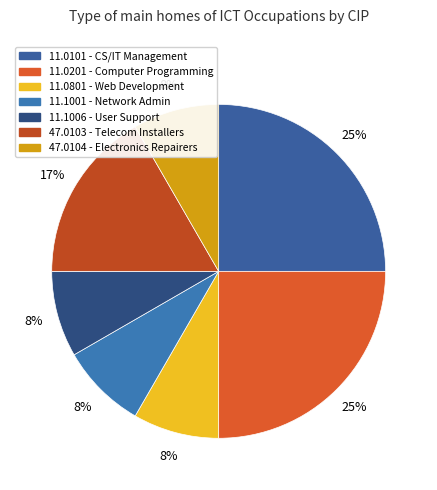

How many slices are in this pie chart?

7